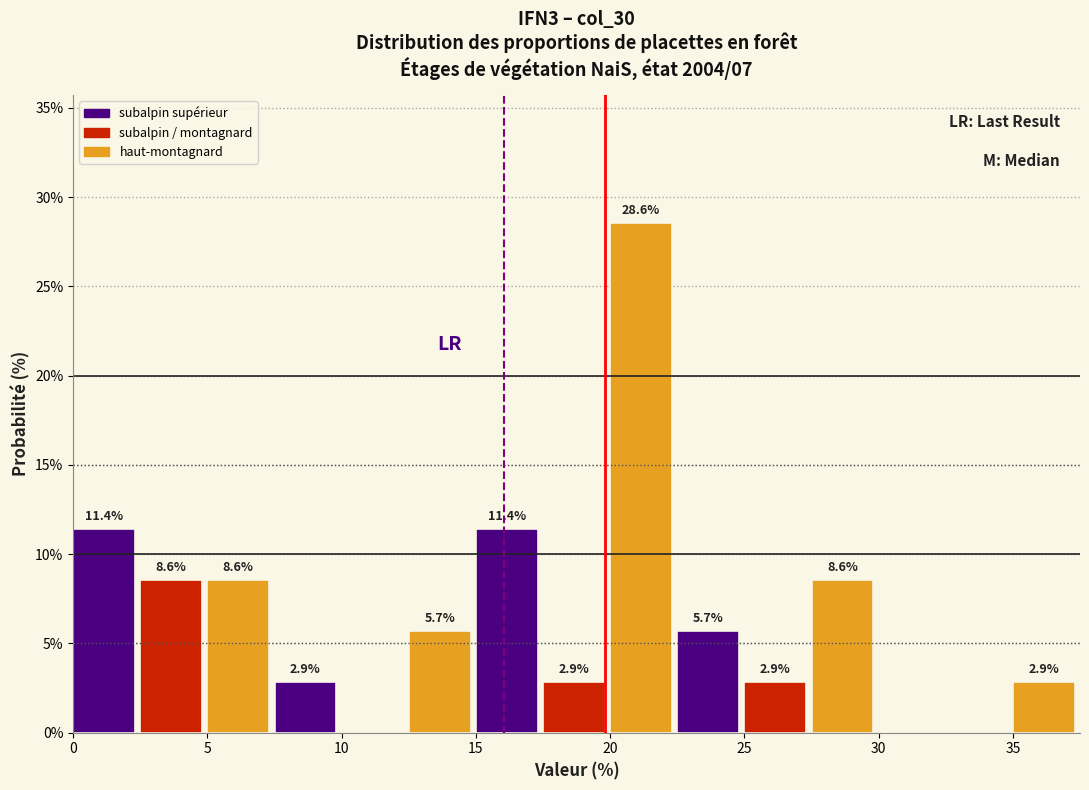

Which range on the x-axis has the tallest bar?

20.0 to 22.5